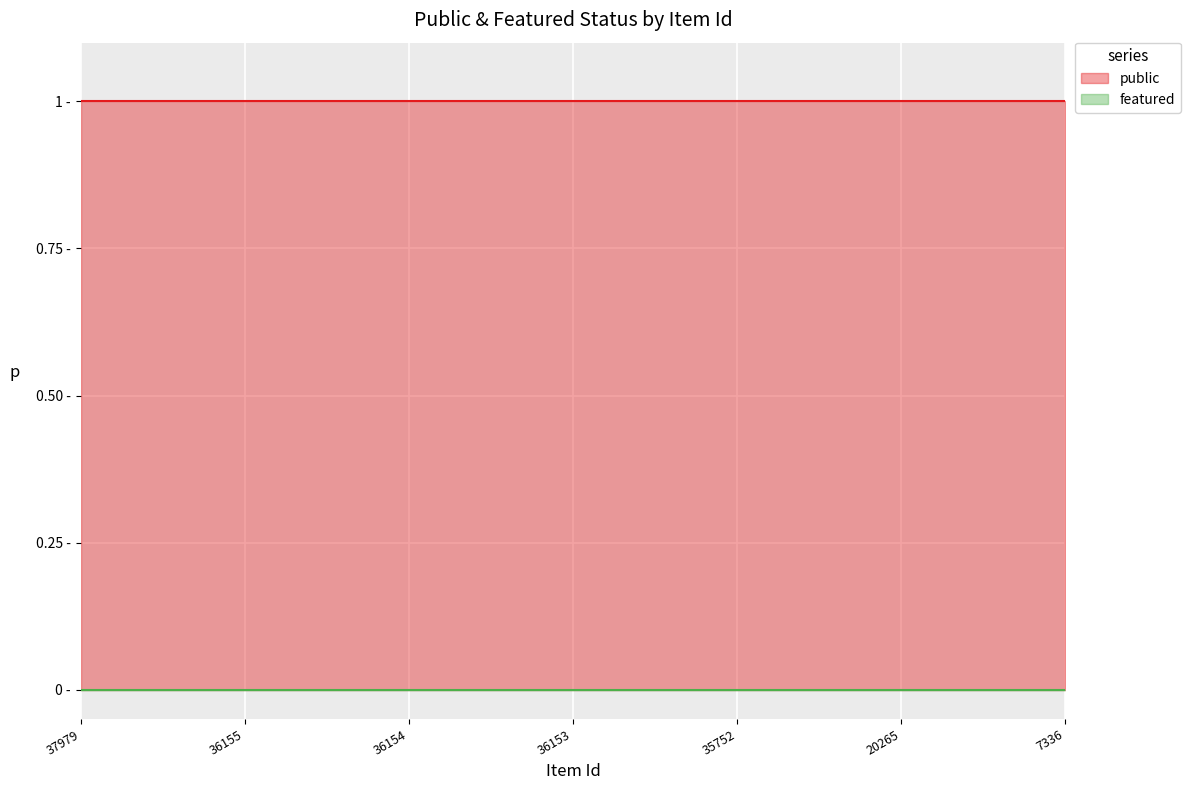

What are all the series names shown in the legend?

public, featured